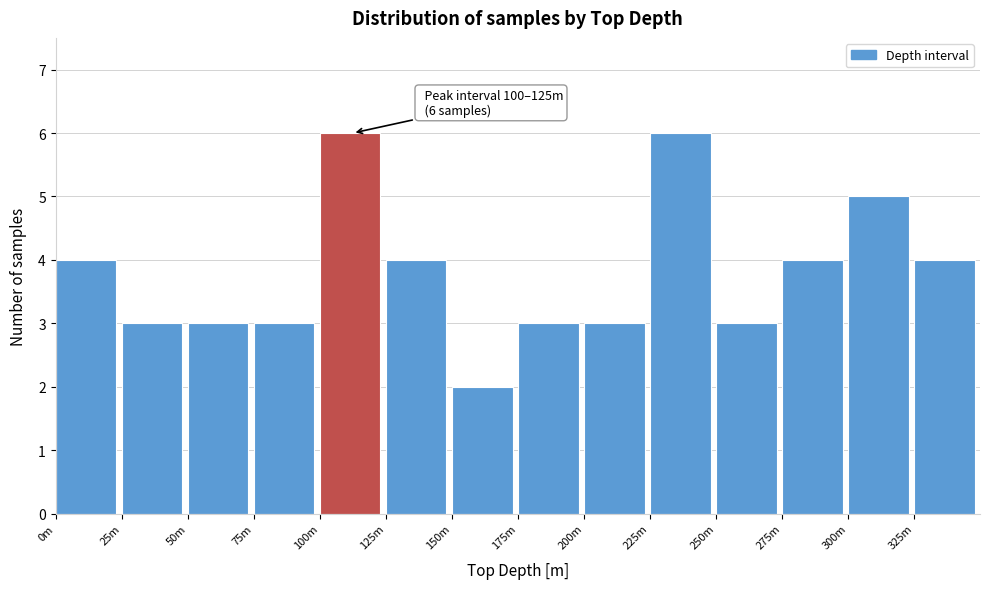

Reading left to right, extract all data points from this chart.

0m=4	25m=3	50m=3	75m=3	100m=6	125m=4	150m=2	175m=3	200m=3	225m=6	250m=3	275m=4	300m=5	325m=4